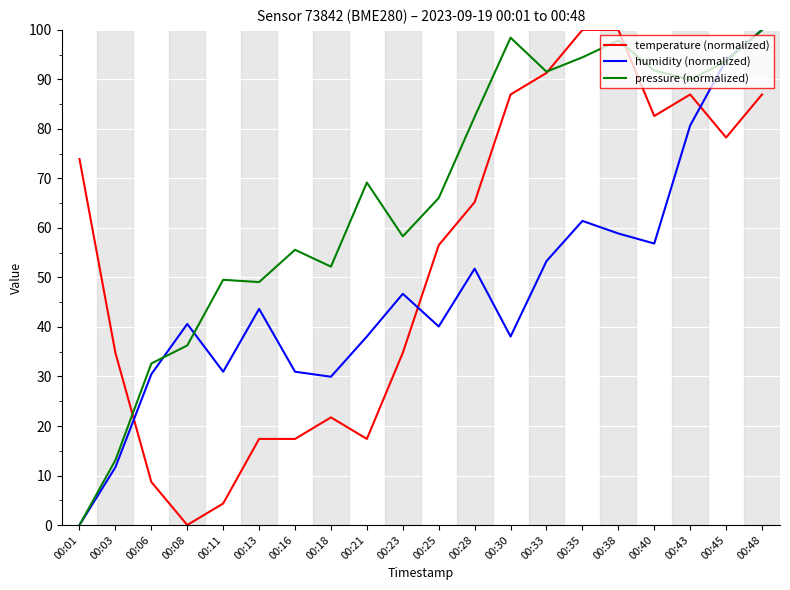

How many positive values does the temperature (normalized) series have?

19